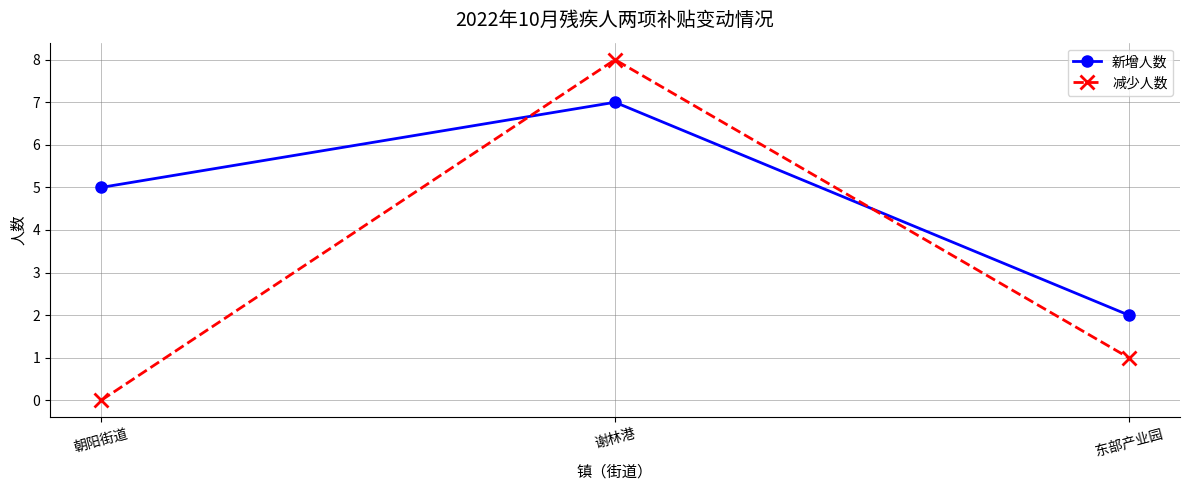

What is the average value of the 新增人数 series?

5